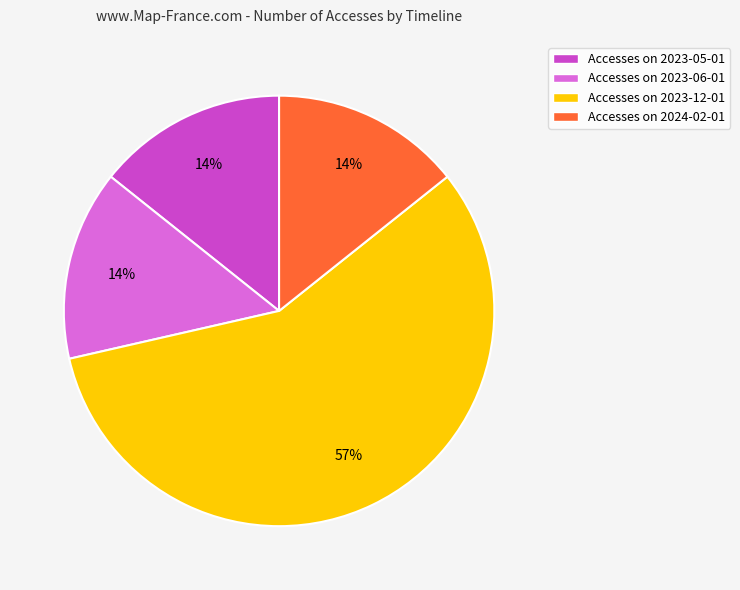

Combined, do Accesses on 2023-05-01 and Accesses on 2023-12-01 account for over 50%?

Yes